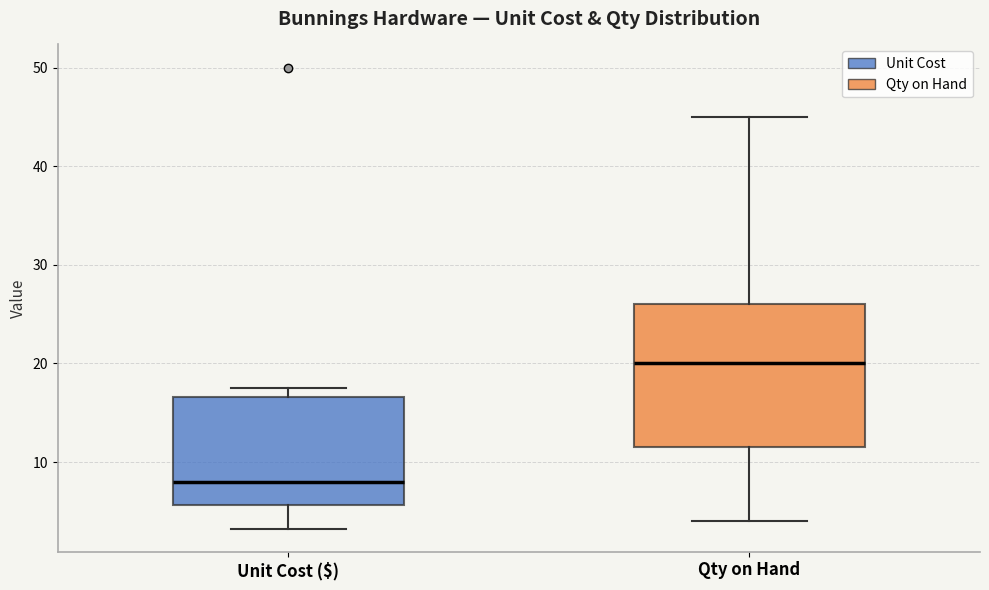

Where is the upper edge of the box for Unit Cost ($) on the y-axis? The values are not printed on the chart, so give them approximately, as read against the axis.

17